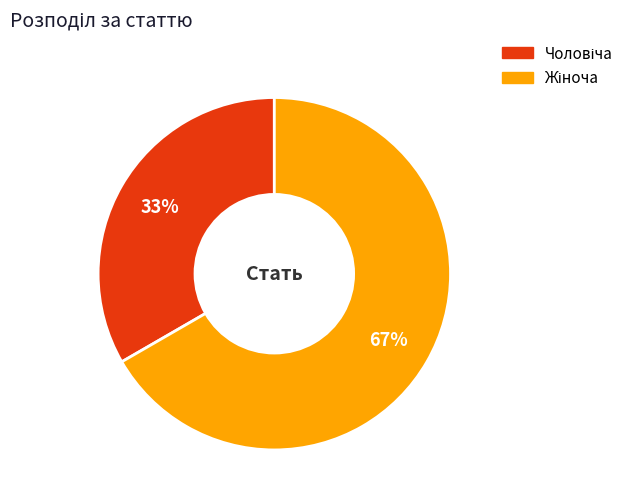

To the nearest percent, what is the average slice percentage?

50%